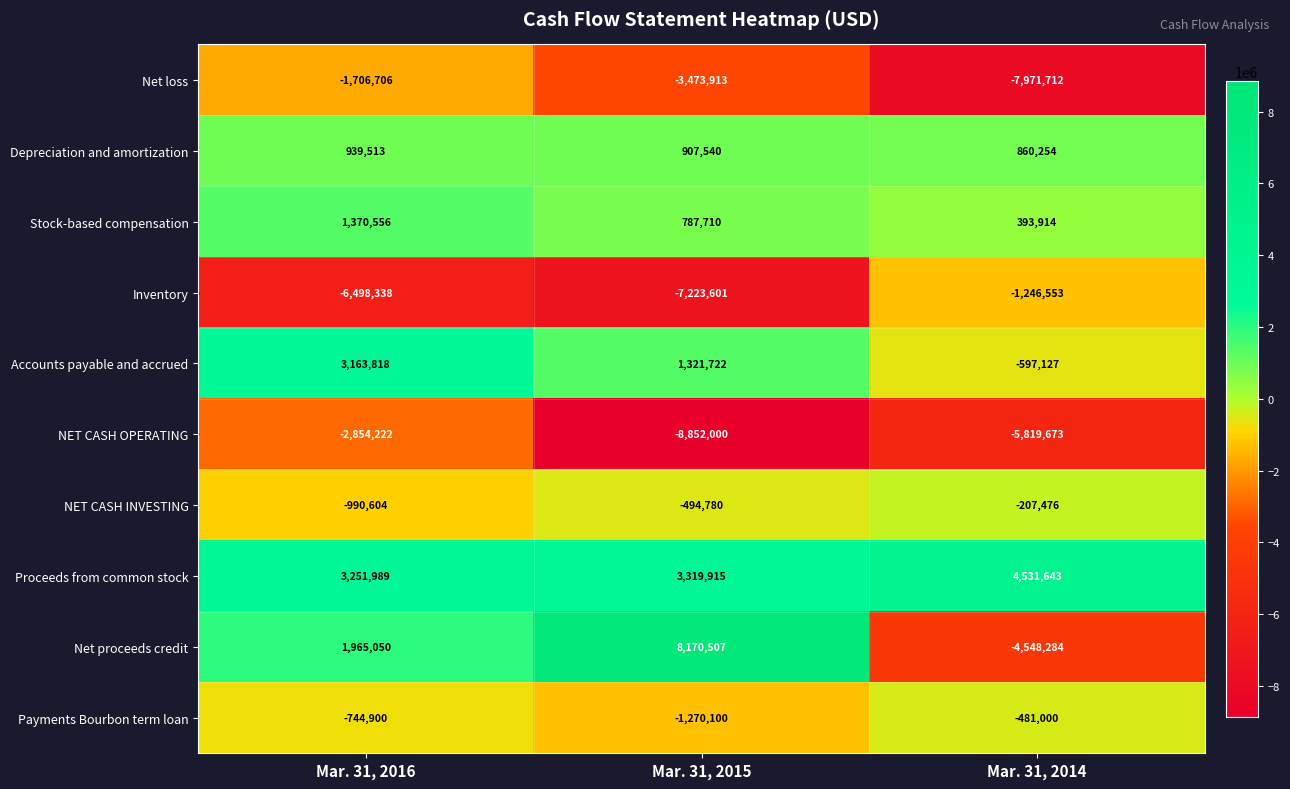

Rank the categories by Accounts payable and accrued value from highest to lowest.

Mar. 31, 2016, Mar. 31, 2015, Mar. 31, 2014